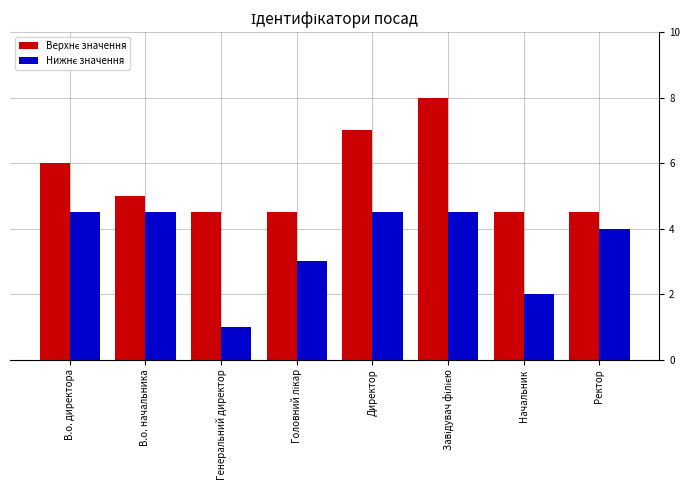

What is the label of the 8th bar from the right?

В.о. директора